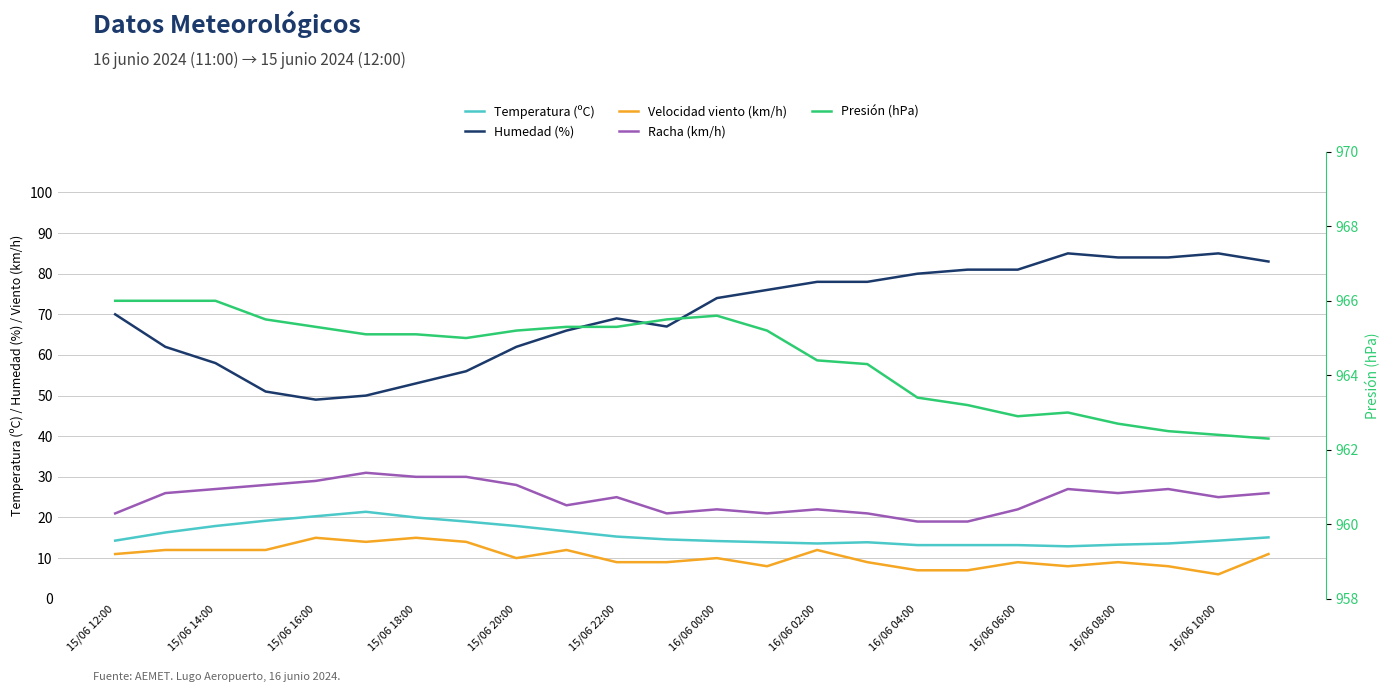

The value of Velocidad viento (km/h) at 15/06 18:00 is 21.5. True or false?

False